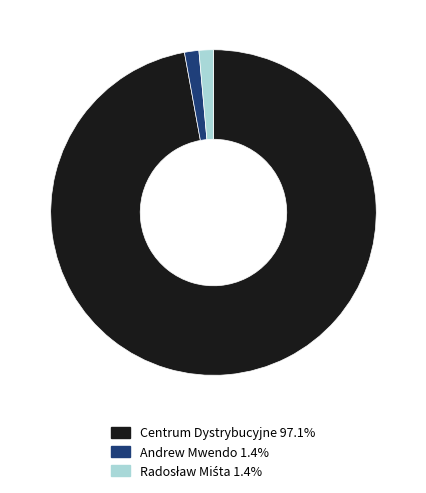

Does Centrum Dystrybucyjne 97.1% account for over 50% of the chart?

Yes